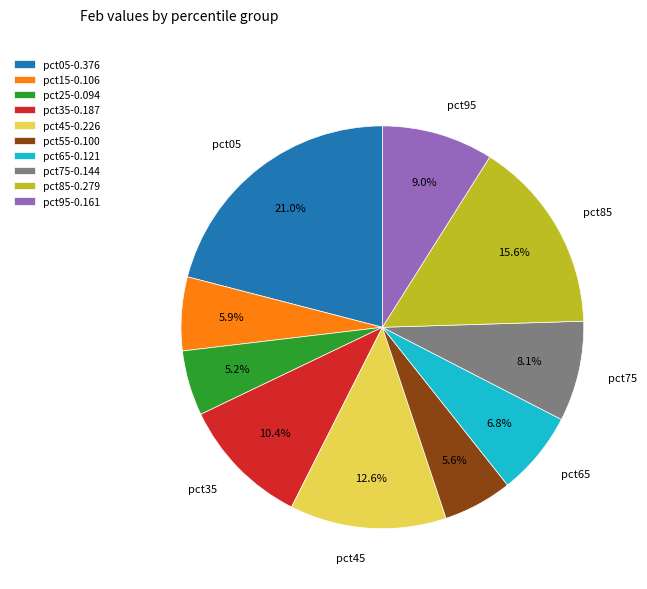

Which slice is the largest?

pct05